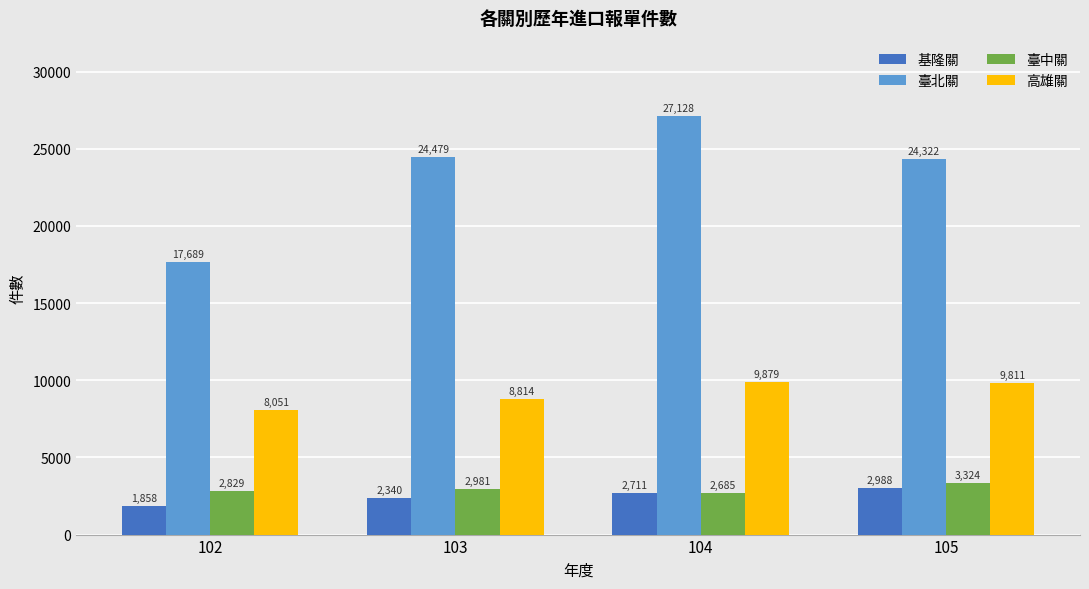

Count the 基隆關 values in the range 2340 to 2988.

3